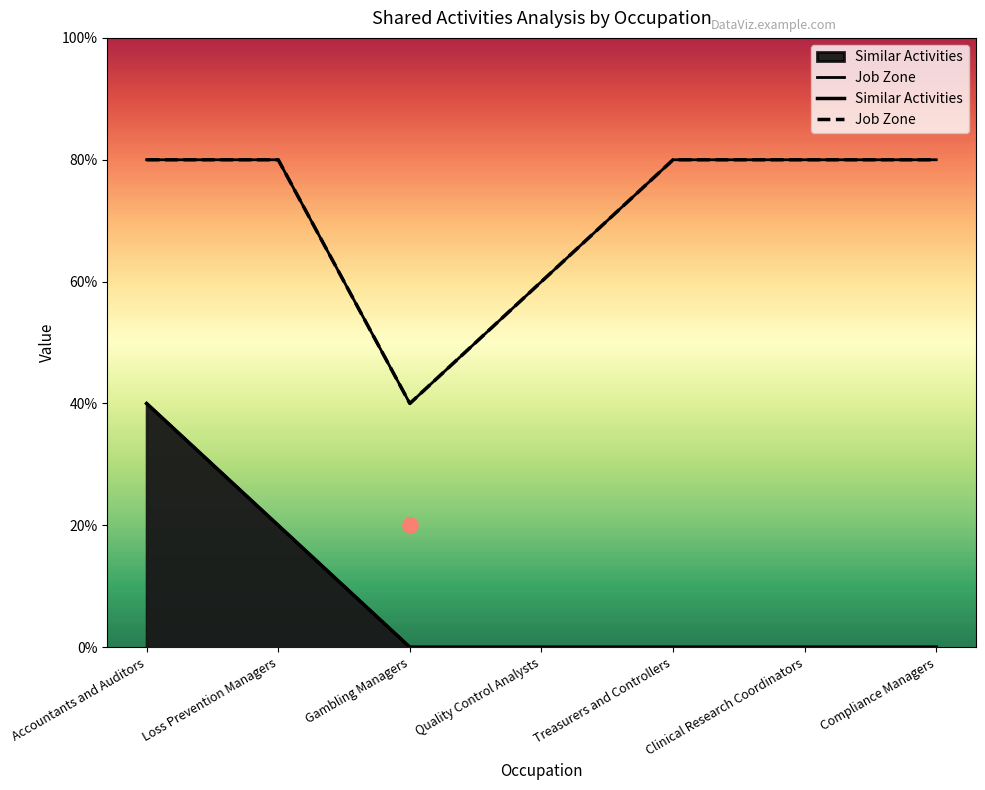

At which category is the sum across all series the highest?

Accountants and Auditors